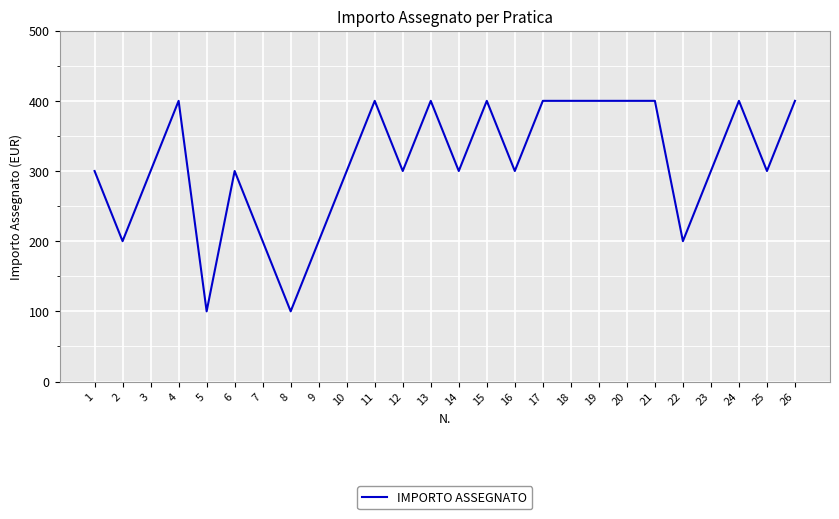

How many distinct data groups are displayed?

1